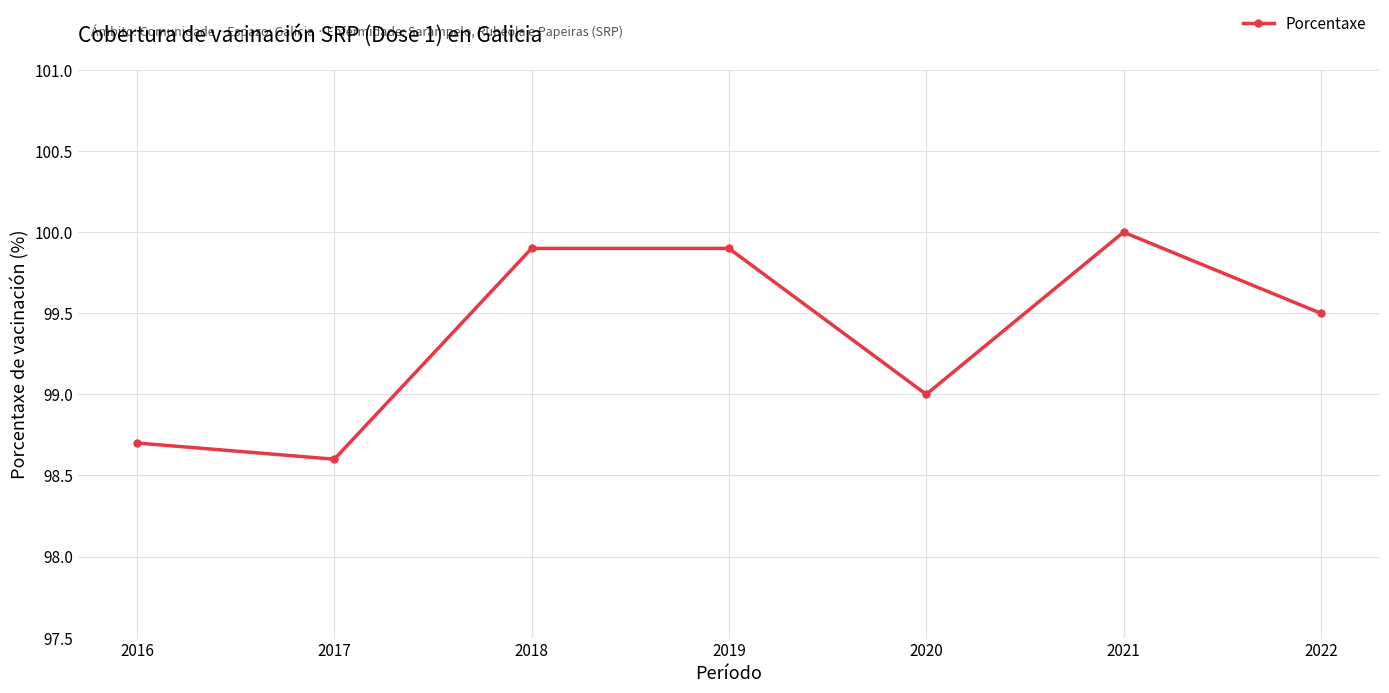

Where is the first local minimum?

2017